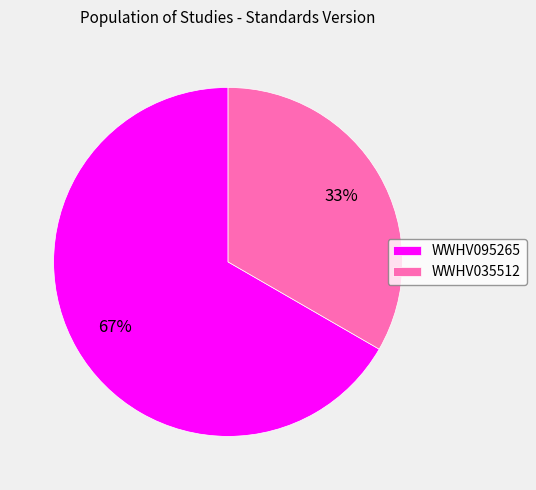

Rank the categories by value from highest to lowest.

WWHV095265, WWHV035512